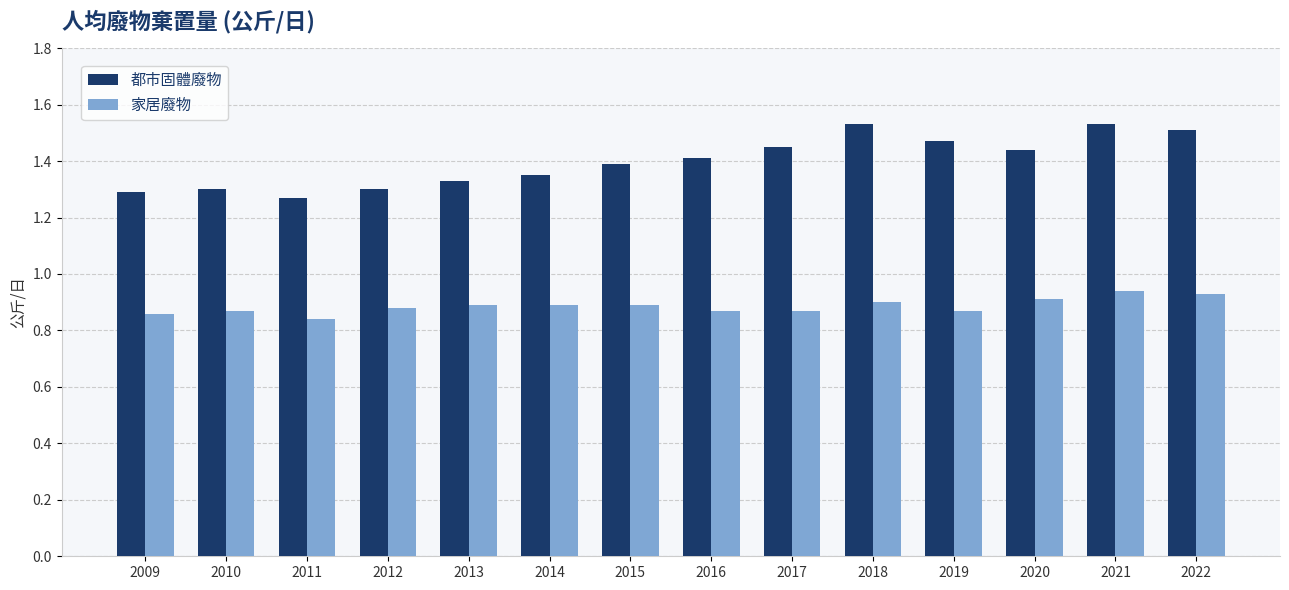

At 2021, list the series in order from largest to smallest.

都市固體廢物, 家居廢物